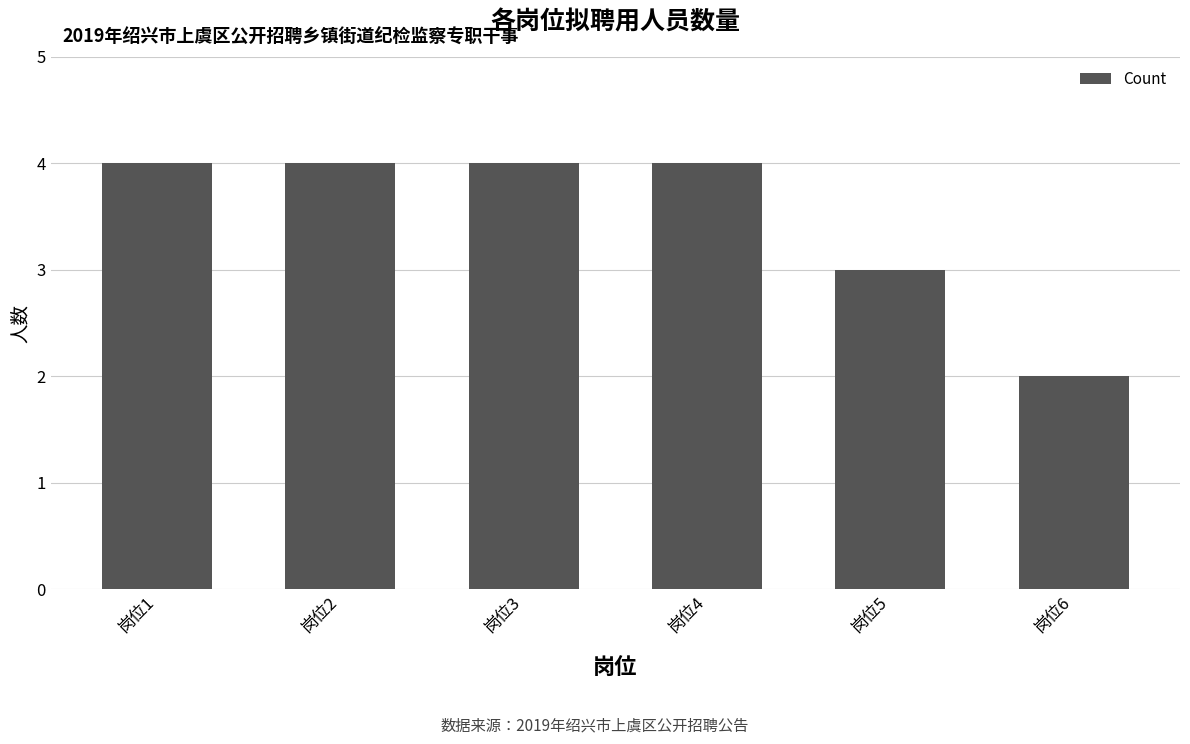

What is the greatest value displayed?

4